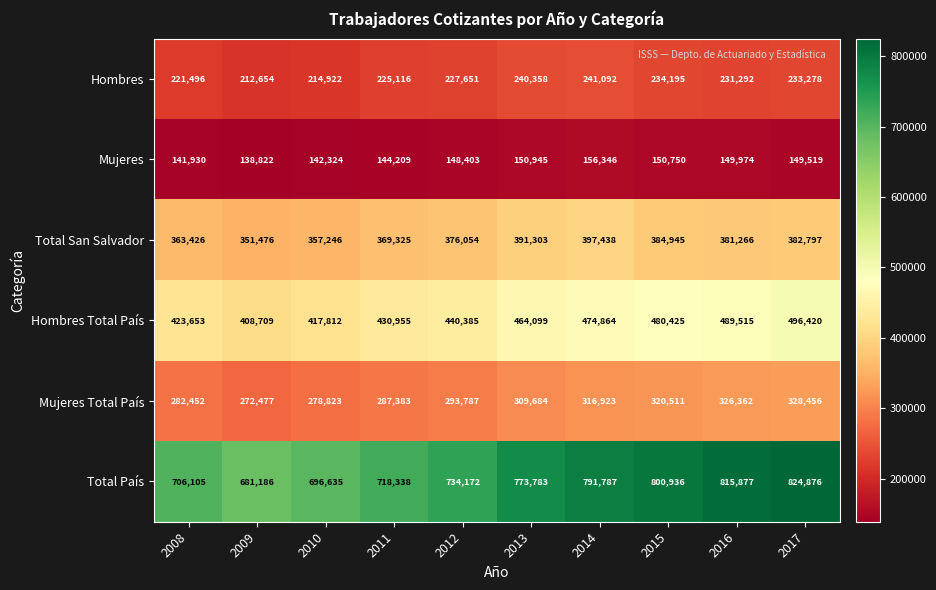

Which series changed the most between 2009 and 2010?

Total País